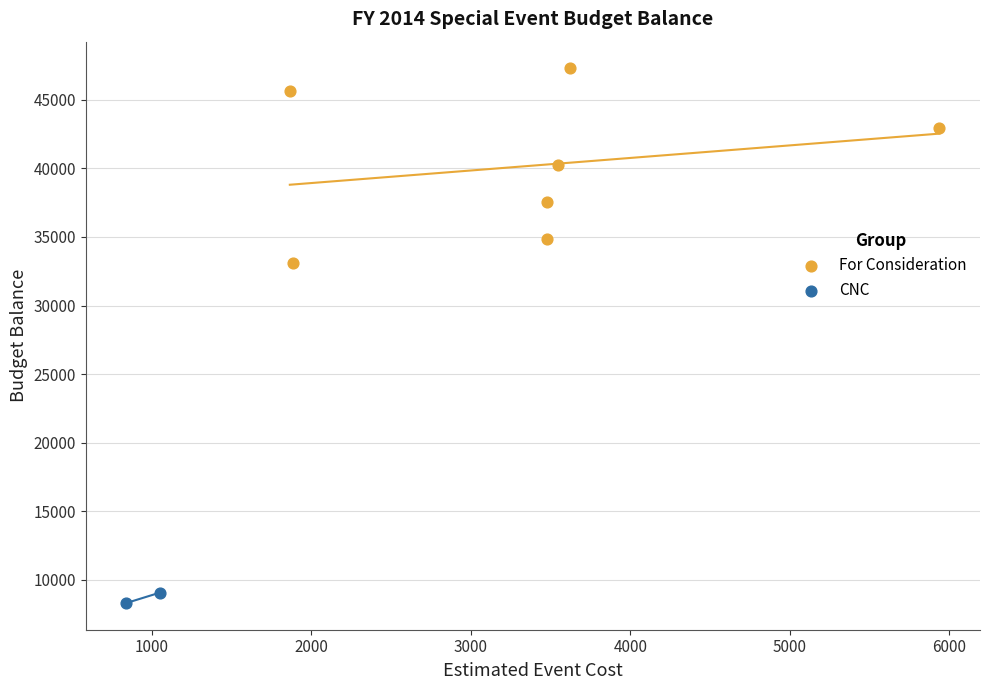

What are all the series names shown in the legend?

For Consideration, CNC